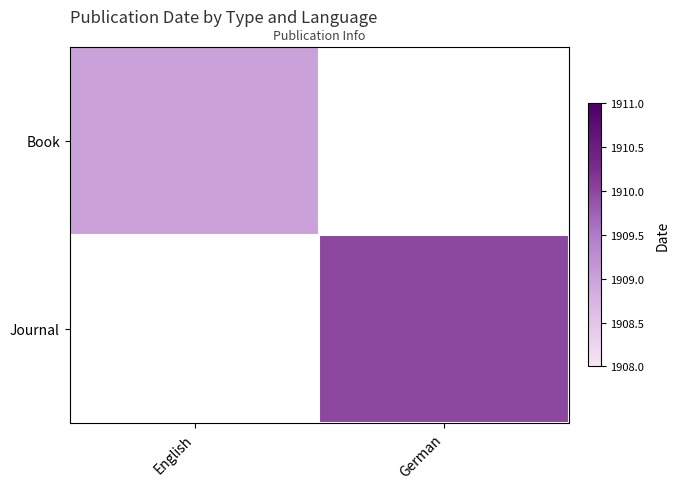

At which label is Book closest to 1909?

English